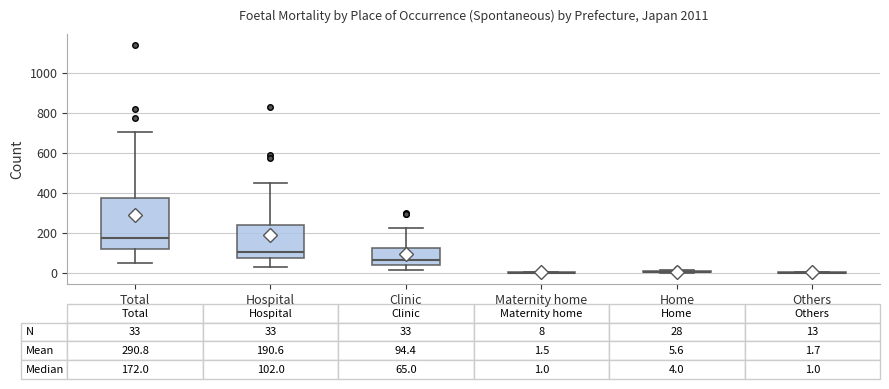

Comparing the boxes themselves (not the whiskers), which one is the tallest?

Total